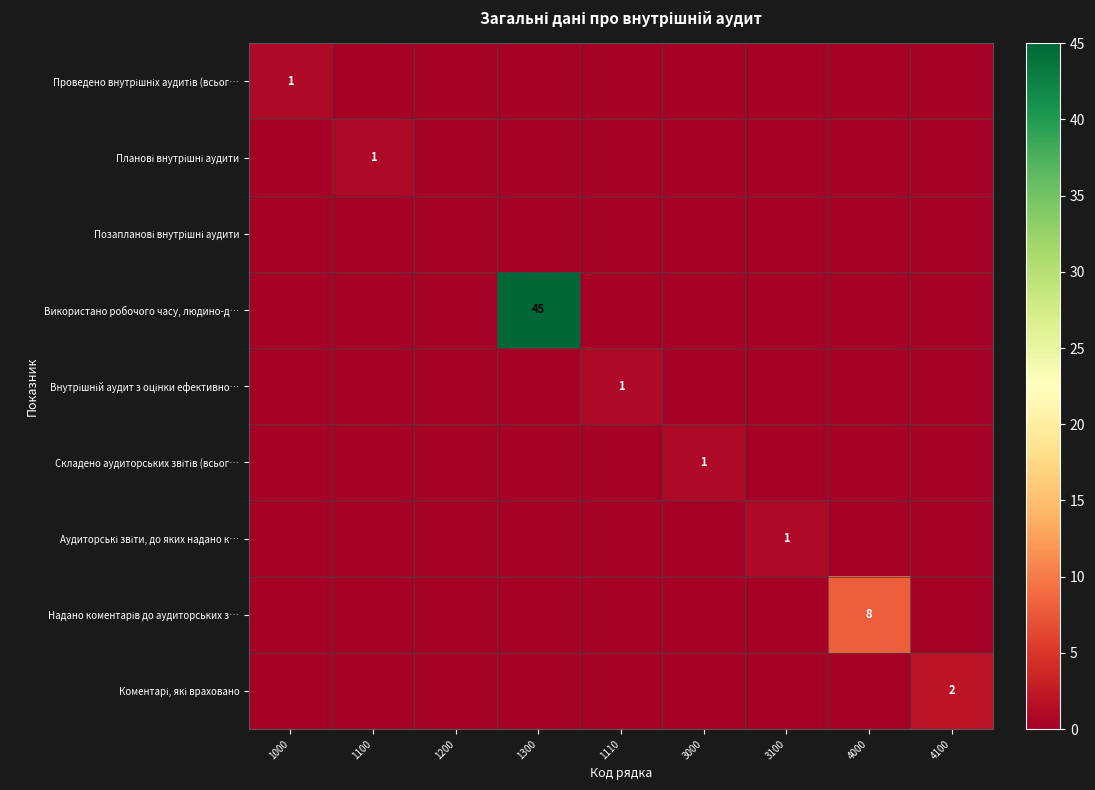

What is the average value of the Використано робочого часу, людино-д… series?

5